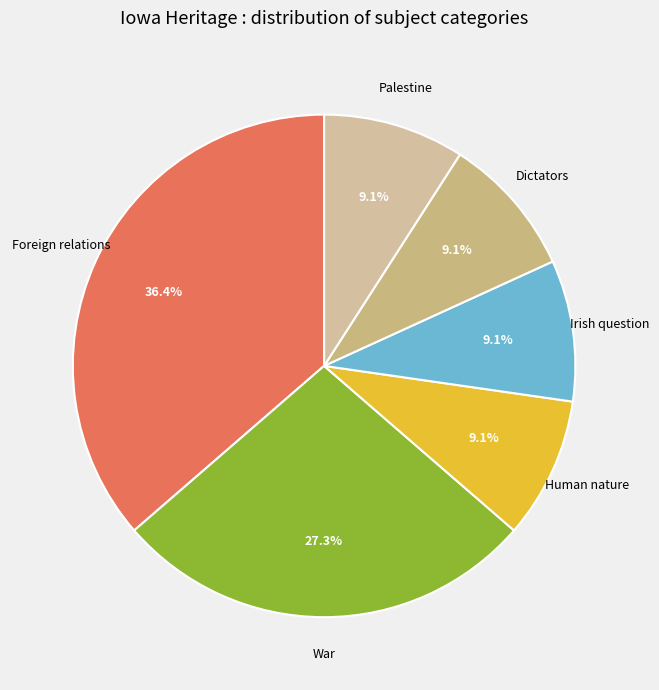

How many segments does this pie chart have?

6